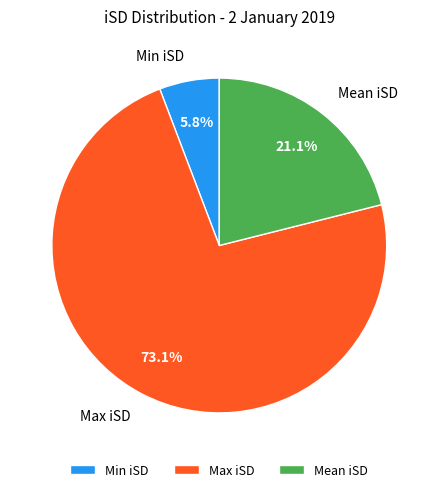

Is it true that Mean iSD is 21% of the pie?

True